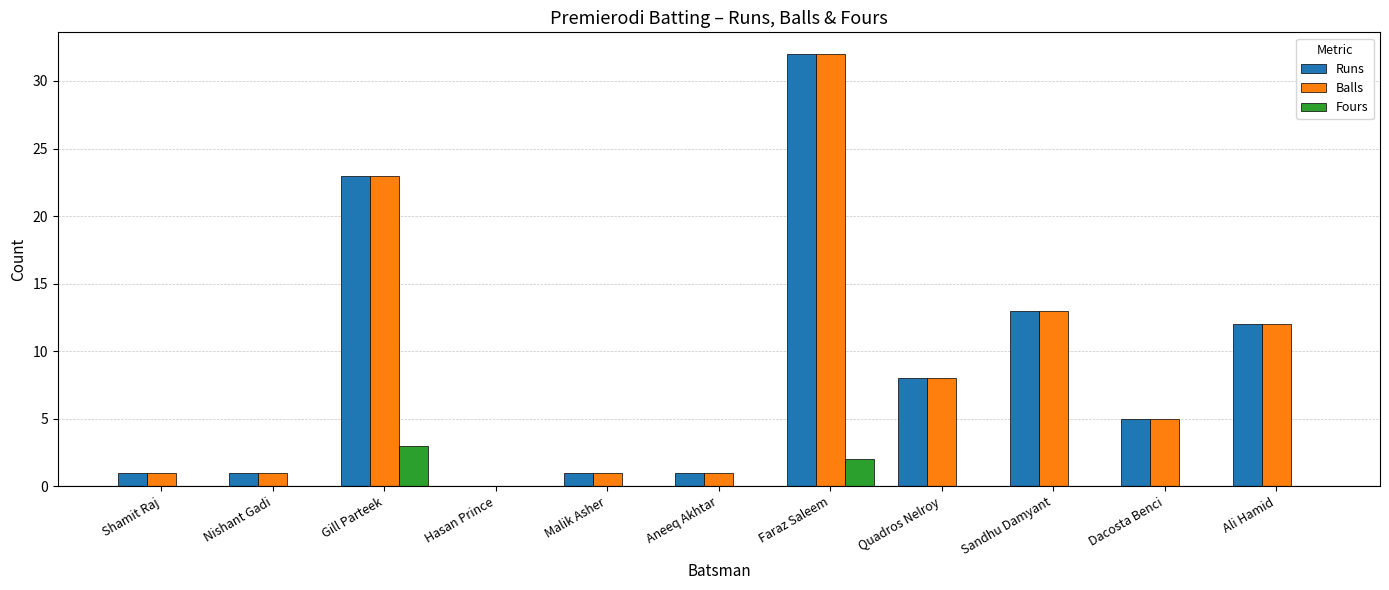

Is the value of Runs at Nishant Gadi greater than the value of Balls at Quadros Nelroy?

No